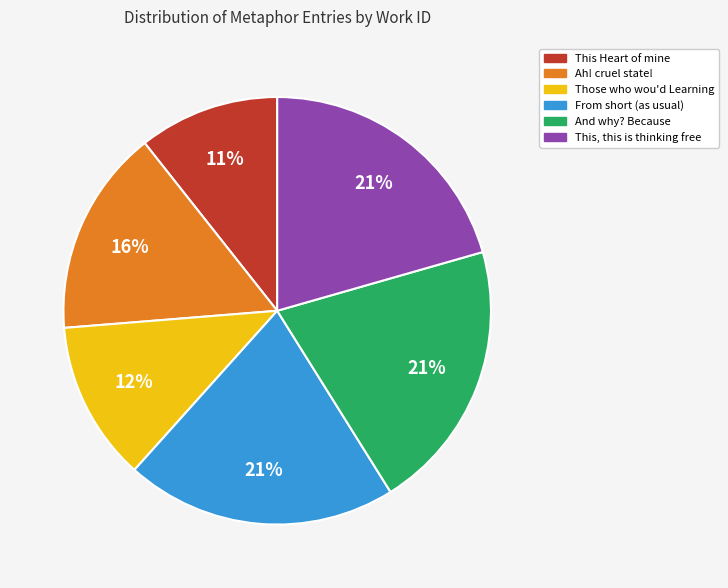

True or false: Ah! cruel state! accounts for 16% of the total.

True